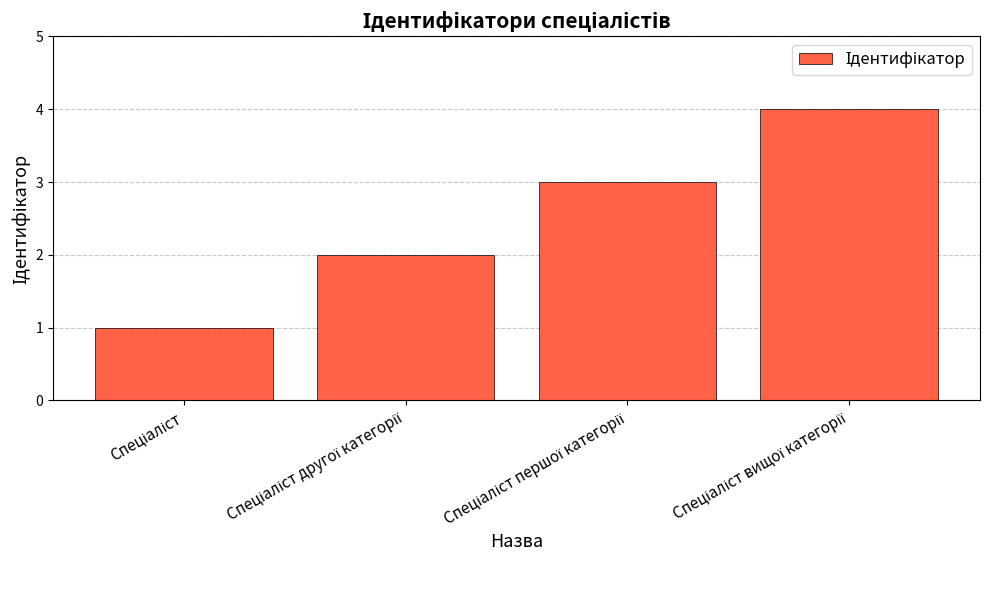

What is the sum of all values?

10